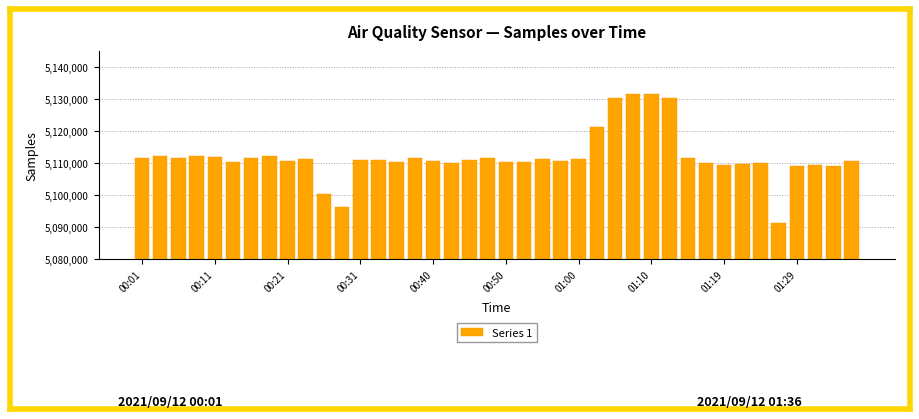

What is the greatest value displayed?

5131699